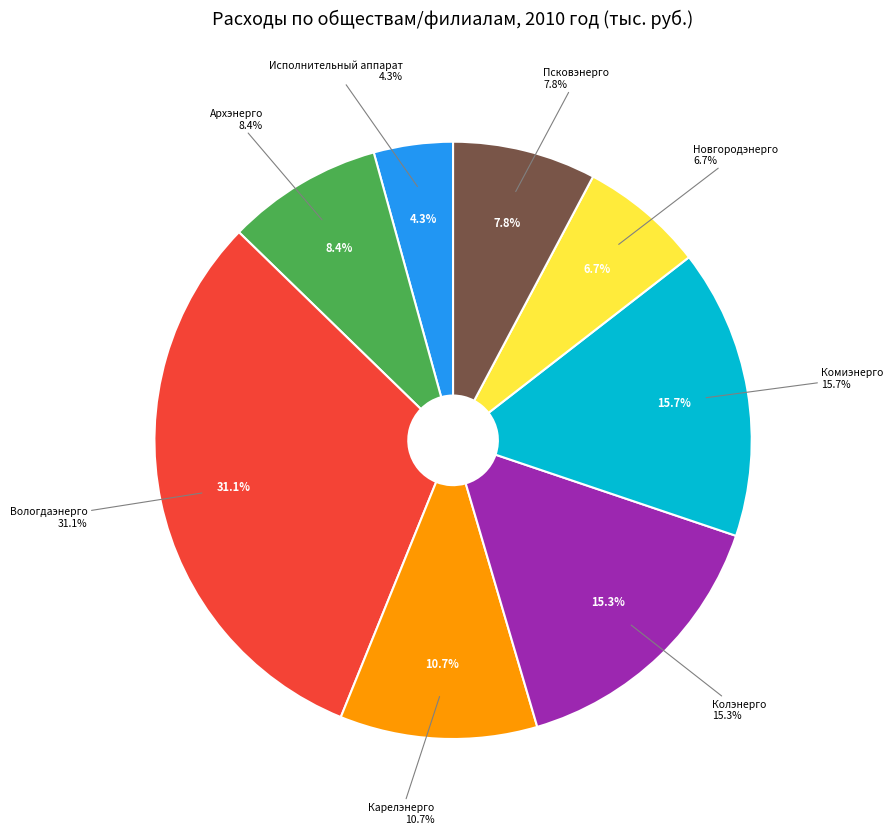

Is Карелэнерго the majority of the pie?

No